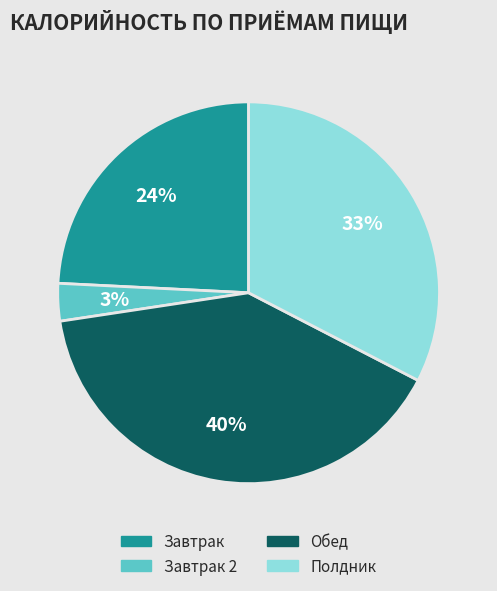

Between Завтрак 2 and Обед, which is larger?

Обед